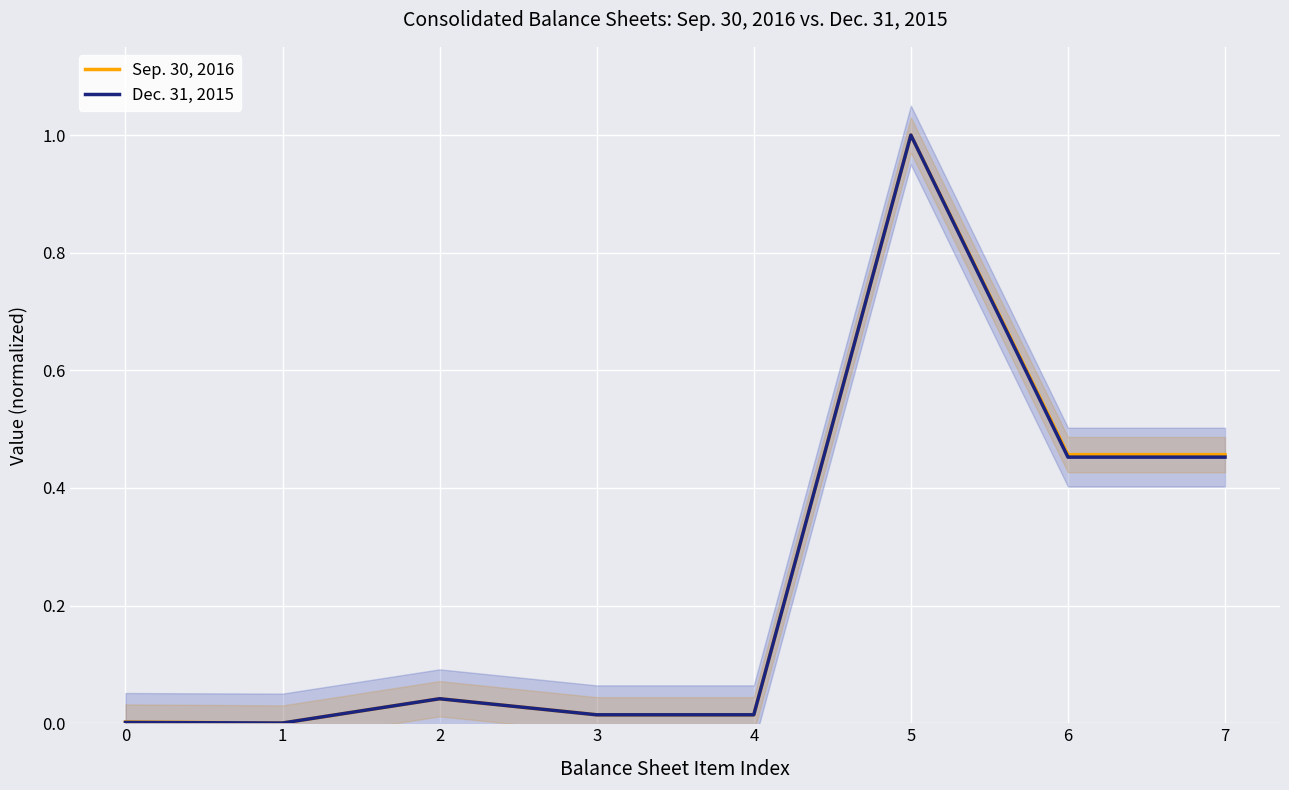

At 6, list the series in order from smallest to largest.

Dec. 31, 2015, Sep. 30, 2016